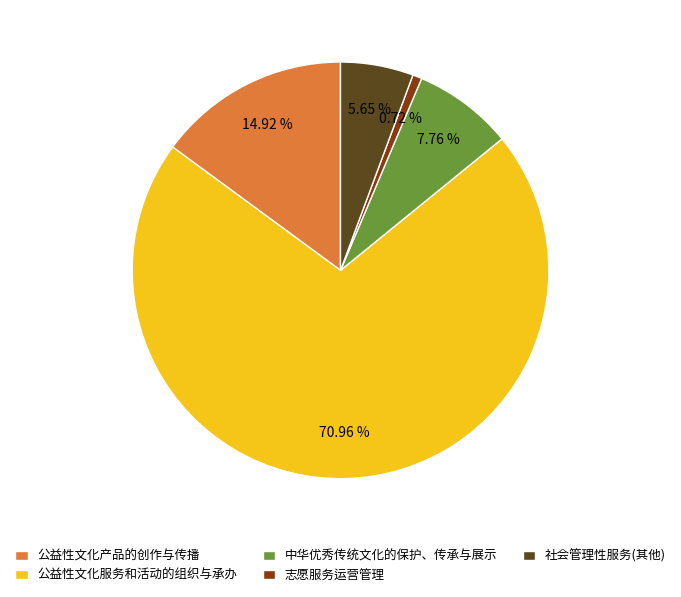

What is the ratio of the value at 志愿服务运营管理 to the value at 中华优秀传统文化的保护、传承与展示?

0.1